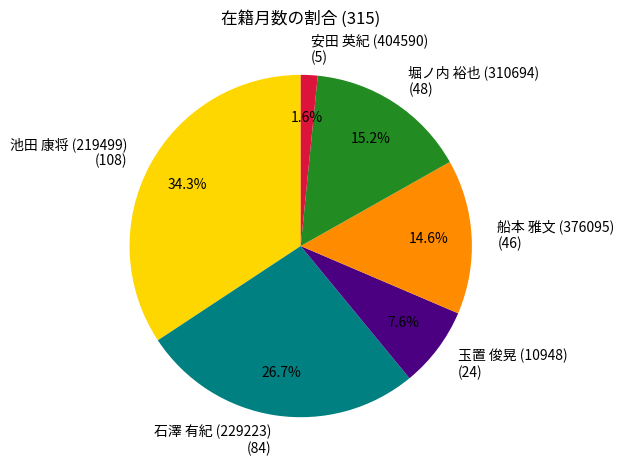

Is it true that 安田 英紀 (404590) is 2% of the pie?

True